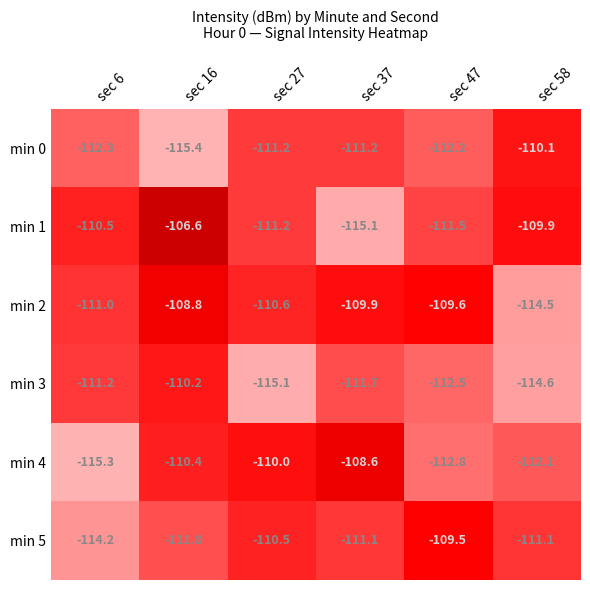

True or false: min 1 has a value of -143.2 at sec 16.

False